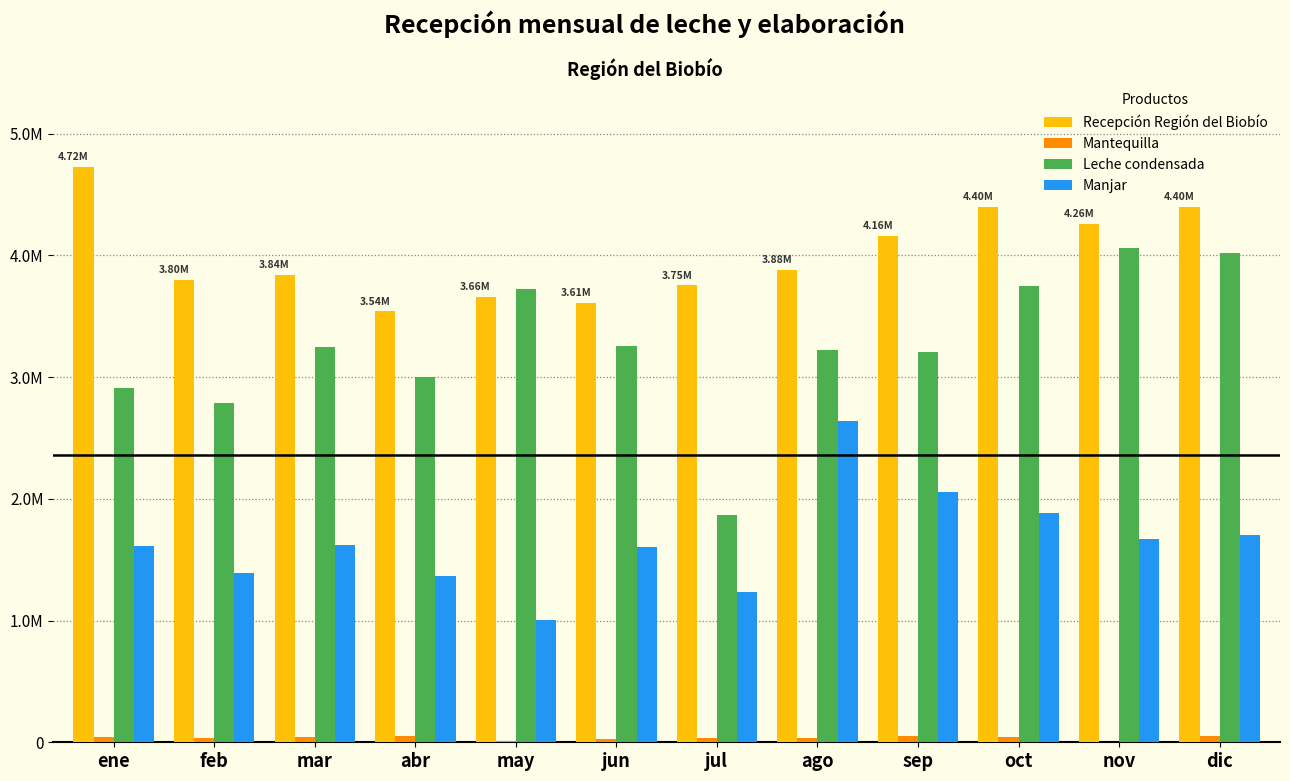

What is the total value across all series at feb?

8018060